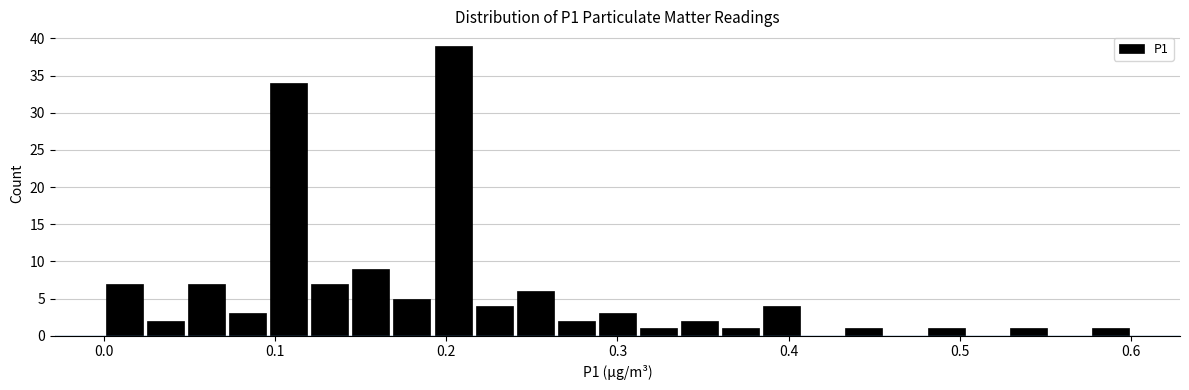

Read against the x-axis, roughly where is the centre of the tallest bar?

0.20